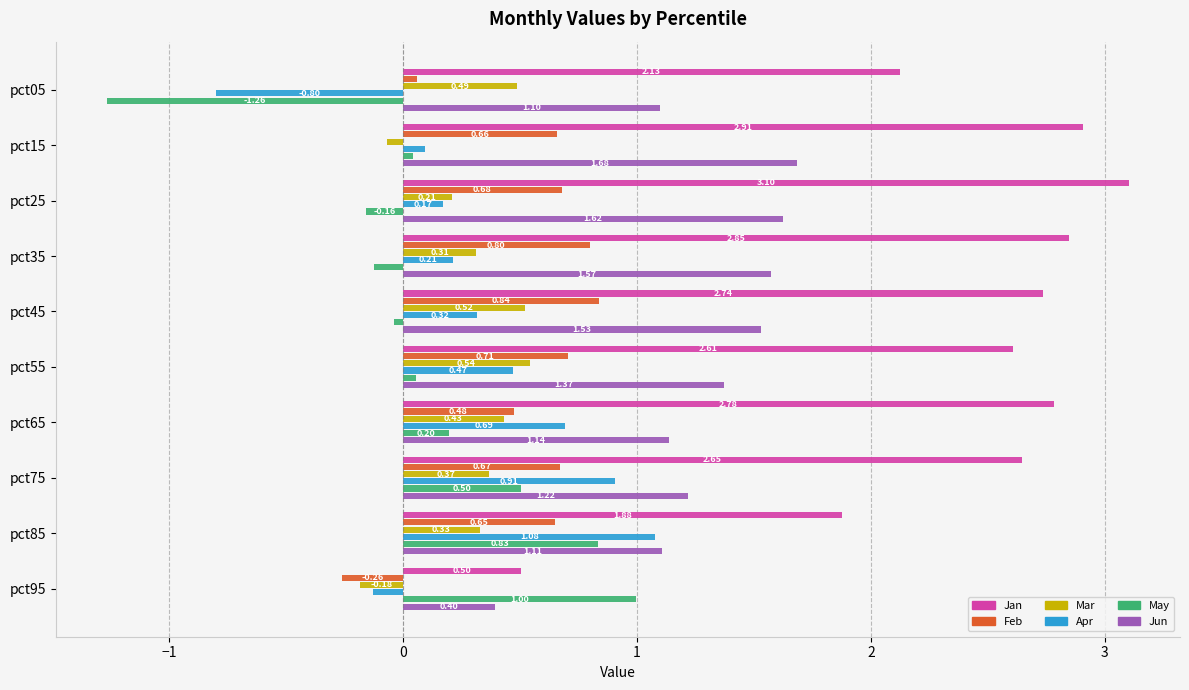

What is the average value of the Feb series?

0.5